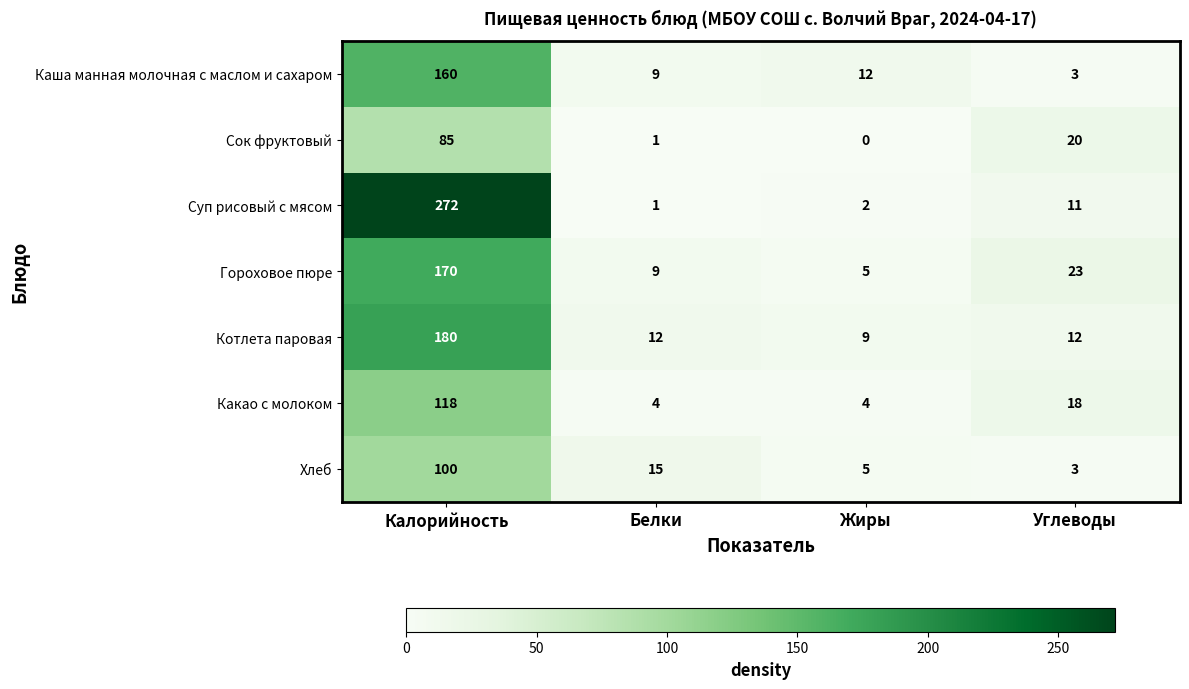

Is it true that Суп рисовый с мясом equals 3 at Жиры?

False